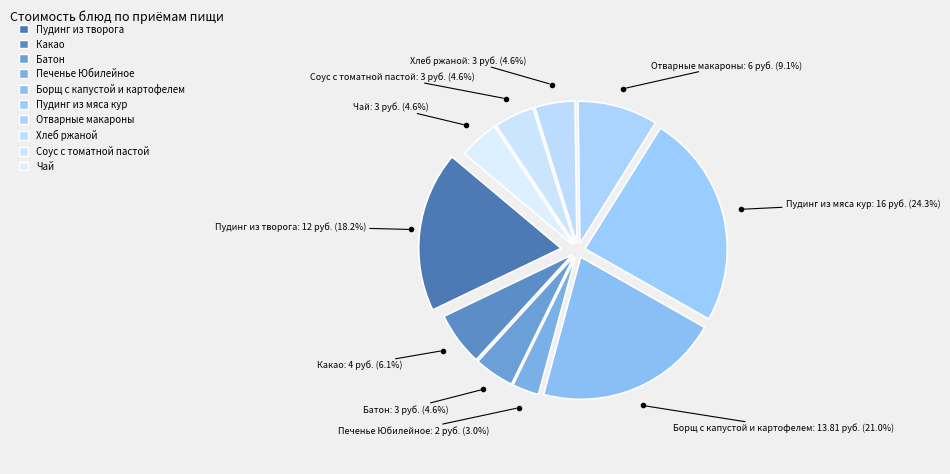

To the nearest percent, what is the difference between the Отварные макароны and Печенье Юбилейное slice percentages?

6%